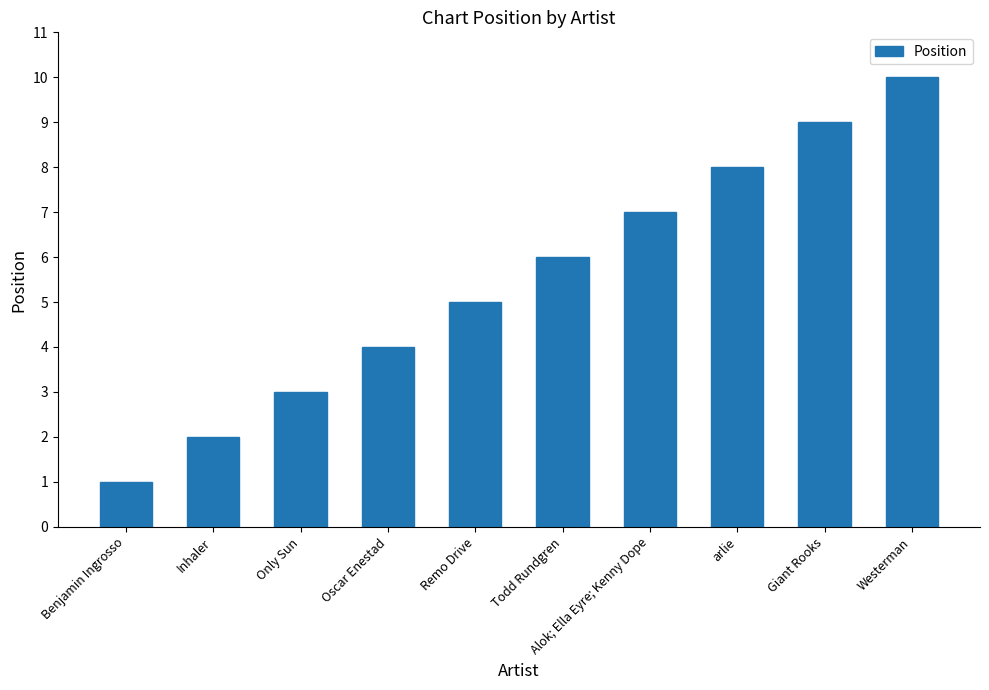

List the labels in order of value, smallest first.

Benjamin Ingrosso, Inhaler, Only Sun, Oscar Enestad, Remo Drive, Todd Rundgren, Alok; Ella Eyre; Kenny Dope, arlie, Giant Rooks, Westerman